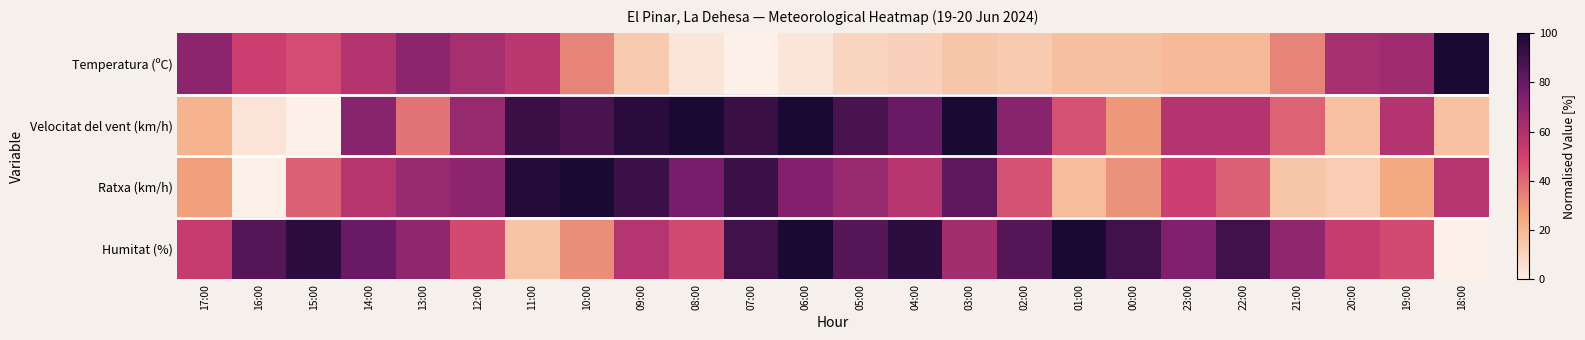

What is the difference between the highest and lowest values at 06:00?

96.2